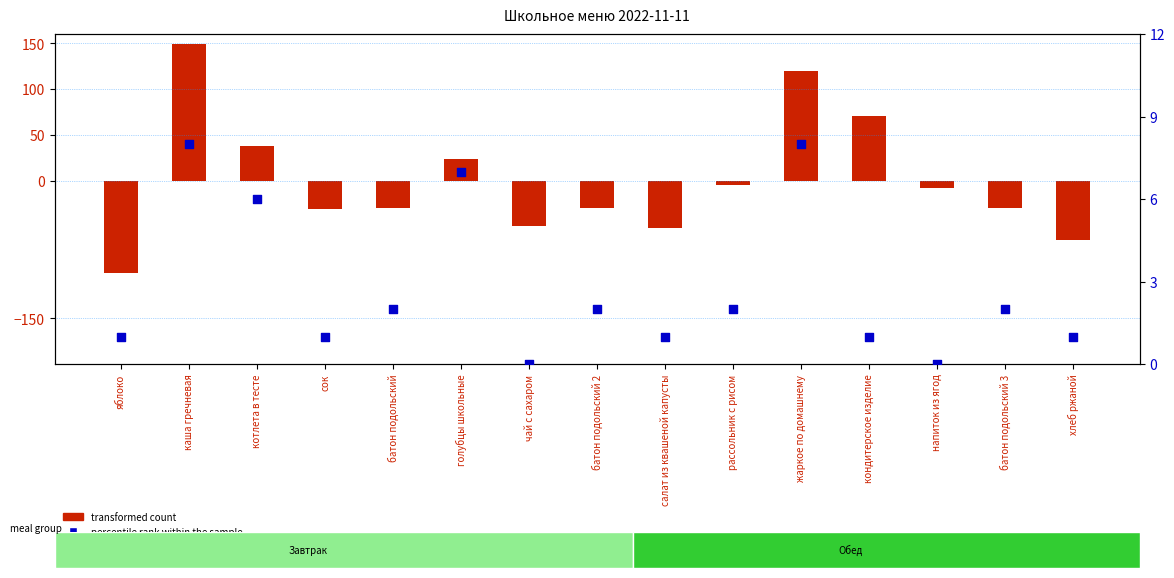

What are all the series names shown in the legend?

transformed count, percentile rank within the sample